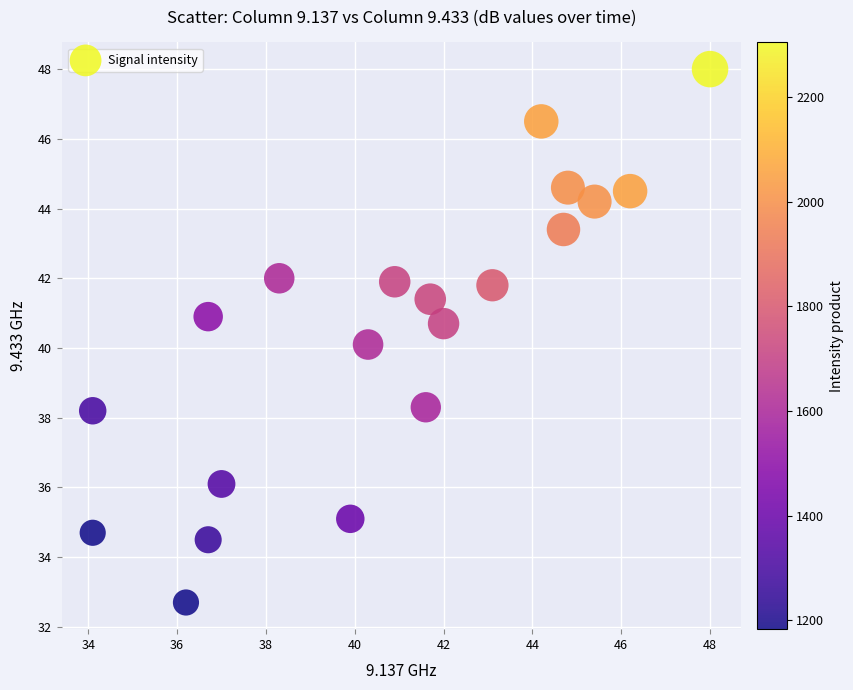

What is the range of X values (max minus min)?

13.9